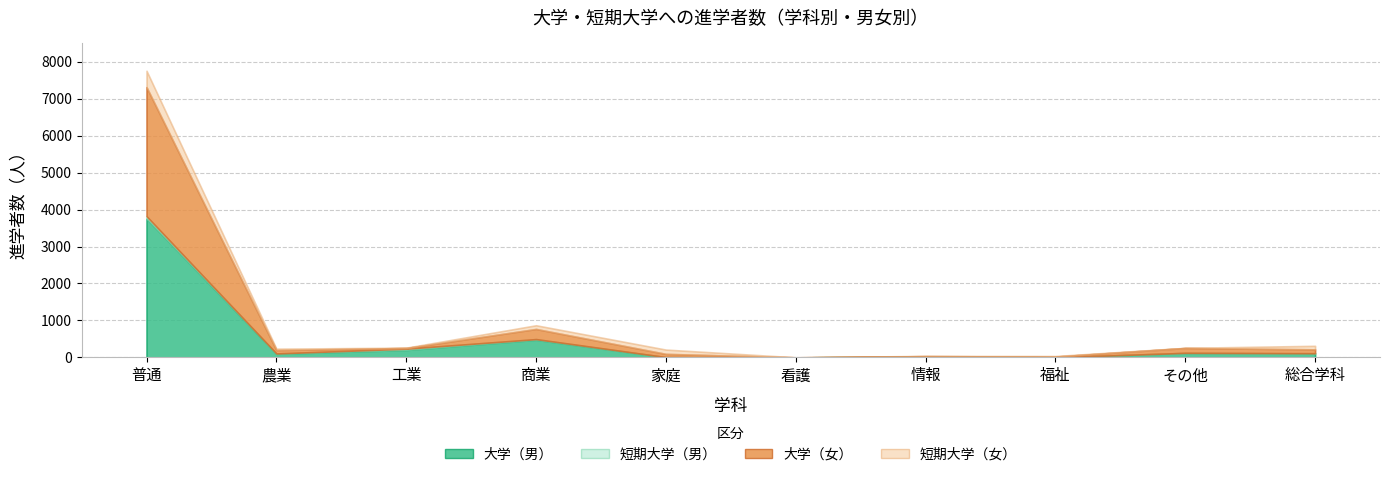

In 短期大学（男）, how many points are higher than both neighbors (excluding endpoints)?

2